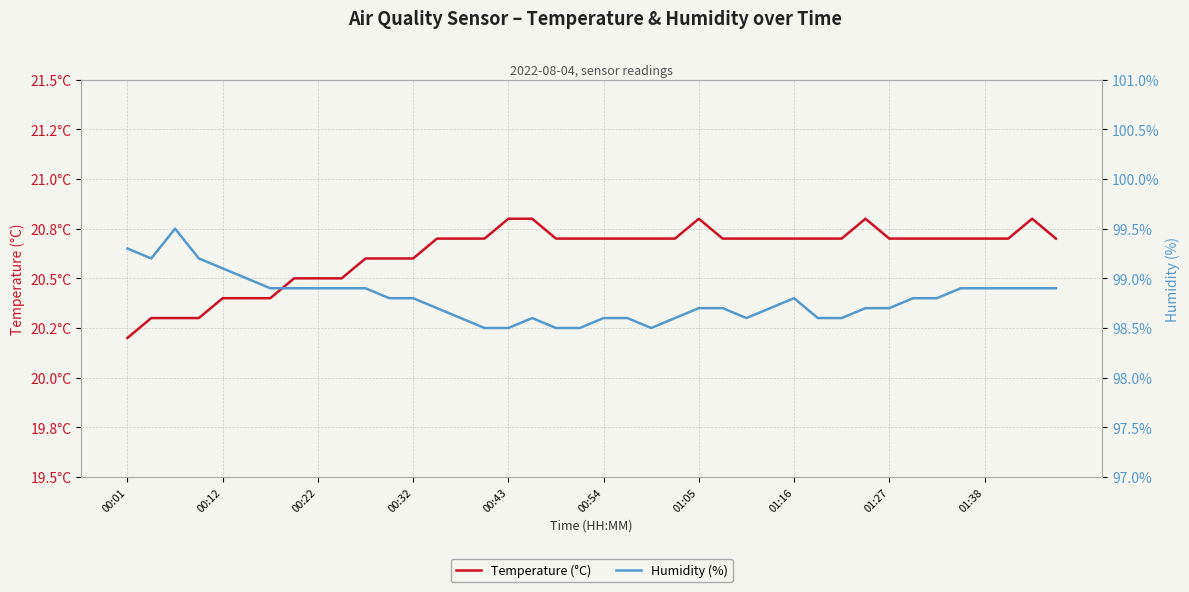

Between 20 and 38, which series saw the biggest shift?

Humidity (%)